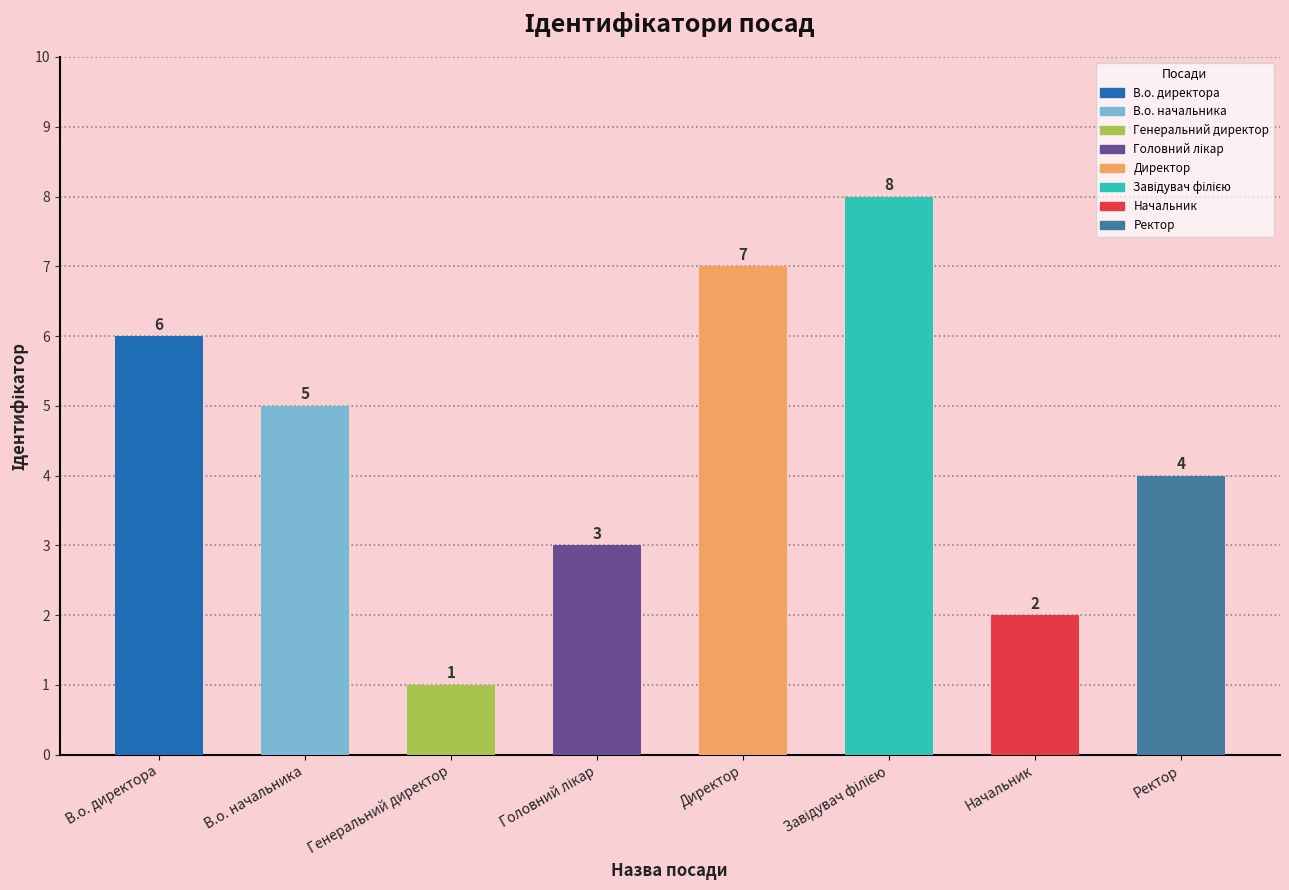

Is it true that the value at В.о. директора is 9?

False